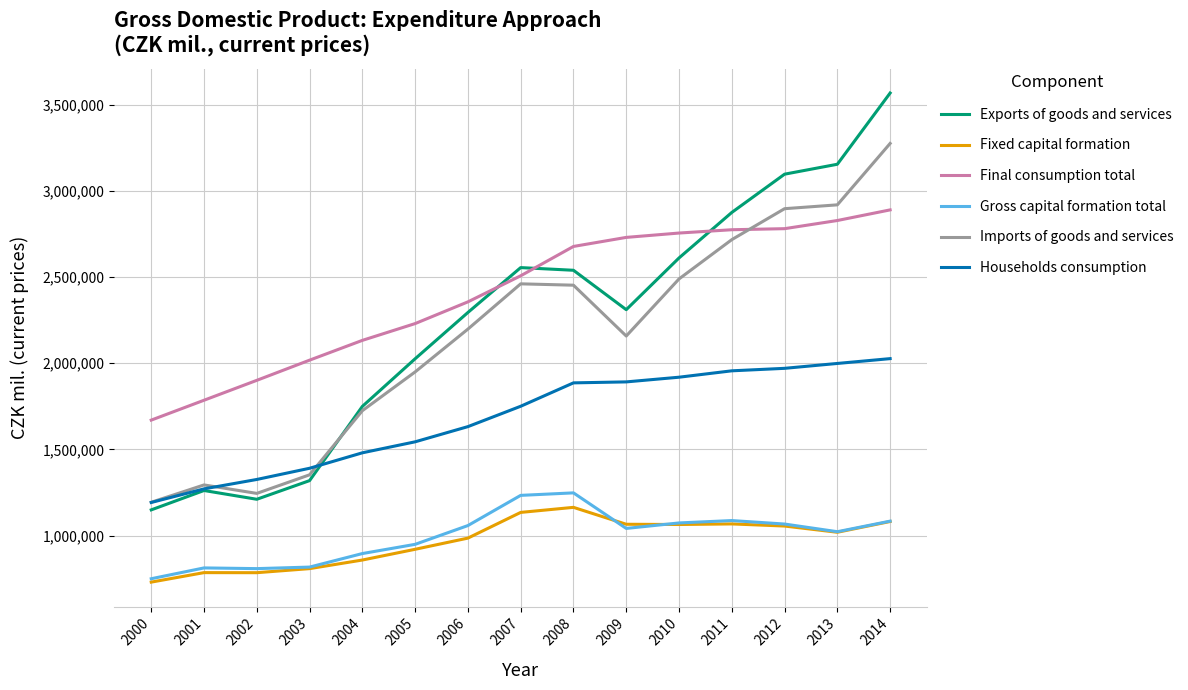

What value does the Imports of goods and services series have at 2010?

2489376